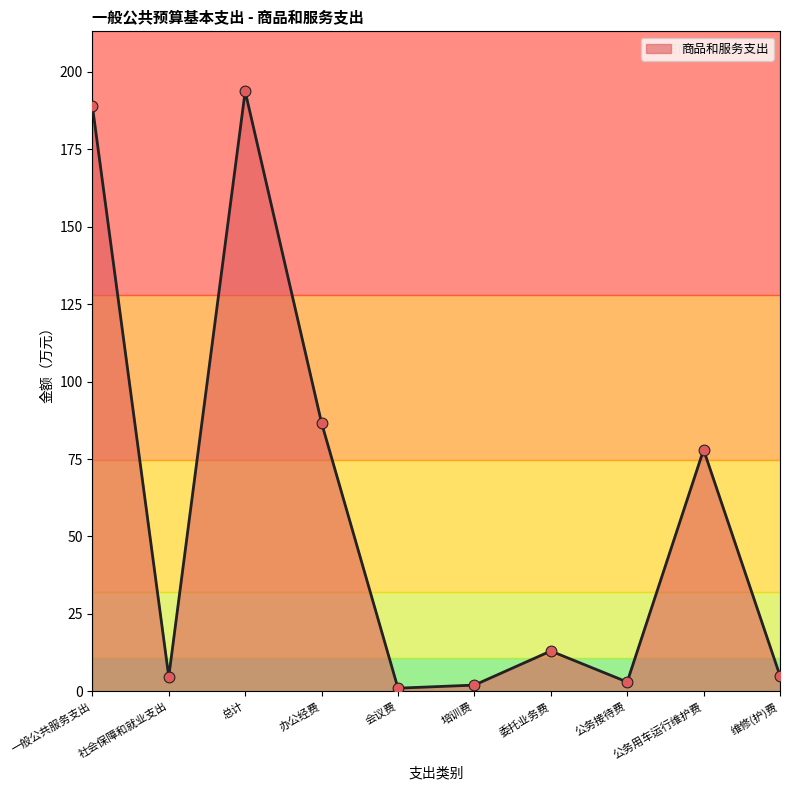

What is the change in value from 一般公共服务支出 to 公务用车运行维护费?

-111.0